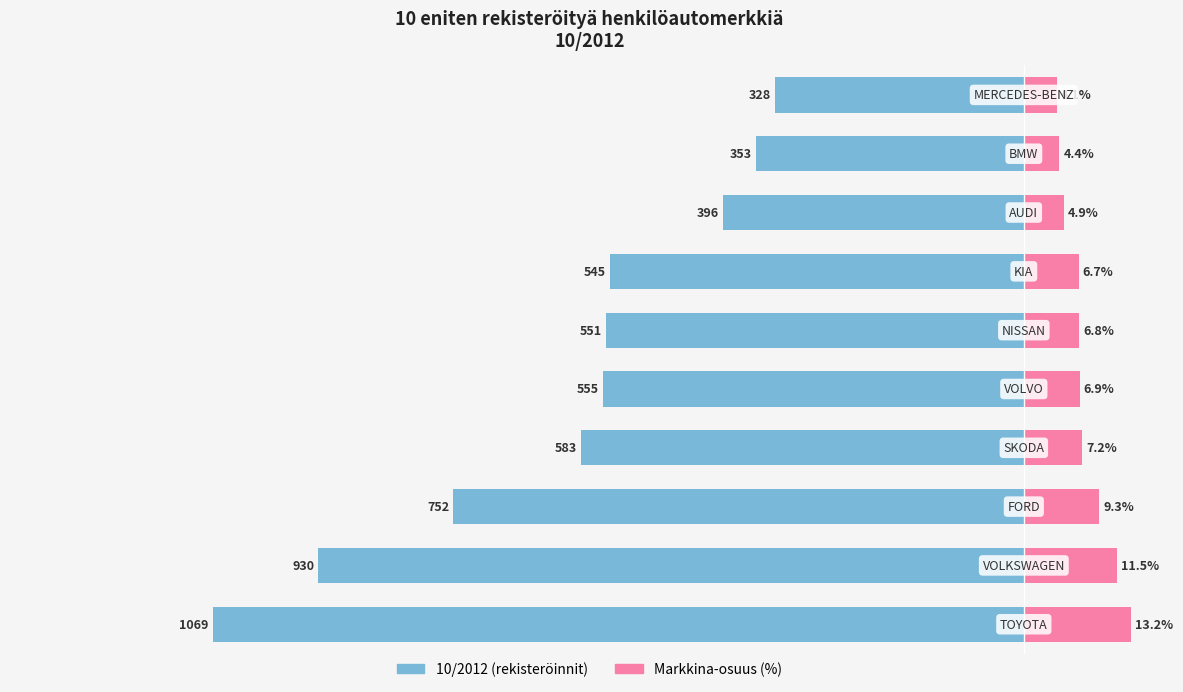

How many bars are there in each group?

2